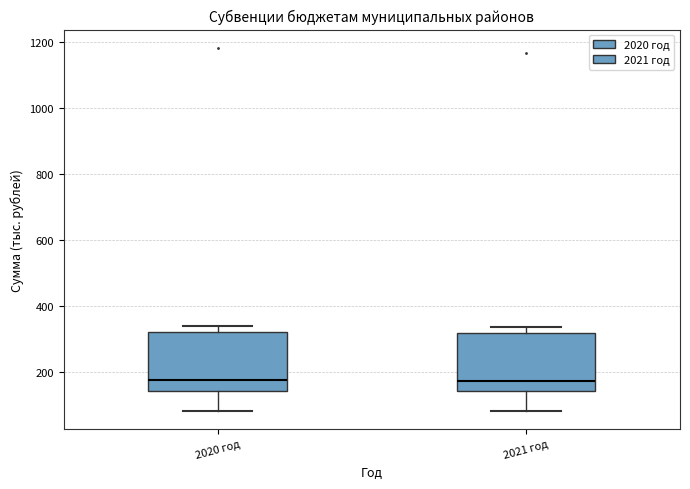

Reading left to right, read every box against the y-axis: the position of its median line, the range the box covers, and the ends of its whiskers. The values are not printed on the chart, so give them approximately, as read against the axis.

2020 год: median 180, box 140 to 320, whiskers 80 to 340
2021 год: median 180, box 140 to 320, whiskers 80 to 340